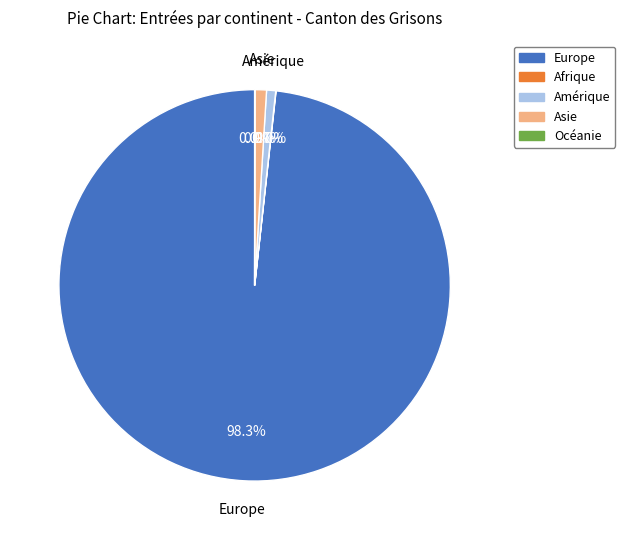

Which category has the biggest portion of the pie?

Europe